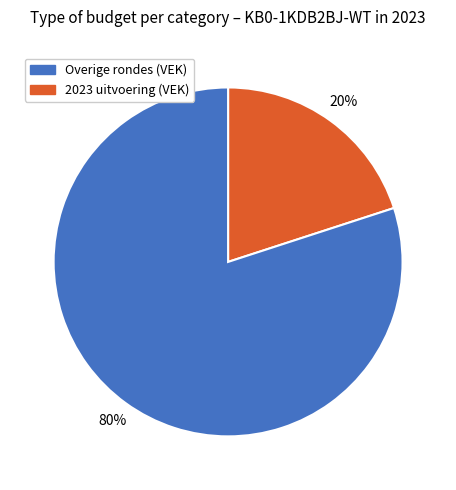

To the nearest percent, what is the difference between the largest and smallest slice percentages?

60%